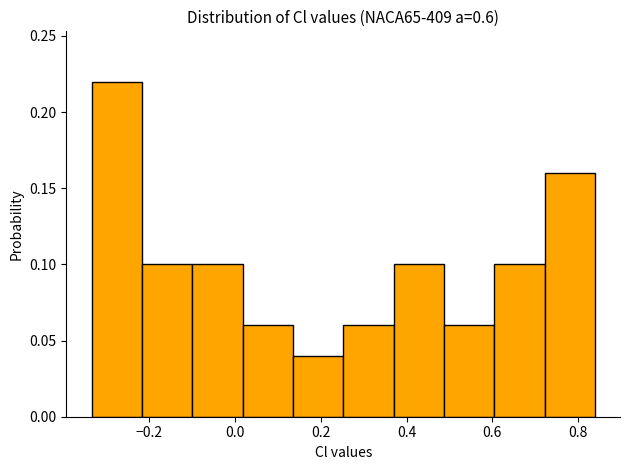

Reading left to right, list every bar in this chart as the range it spans on the x-axis followed by its height. Neither the bar edges nor the heights are printed on the chart, so give them approximately, as read against the axes.

-0.34 to -0.22: 0.22
-0.22 to -0.10: 0.10
-0.10 to 0.02: 0.10
0.02 to 0.14: 0.06
0.14 to 0.26: 0.04
0.26 to 0.36: 0.06
0.36 to 0.48: 0.10
0.48 to 0.60: 0.06
0.60 to 0.72: 0.10
0.72 to 0.84: 0.16